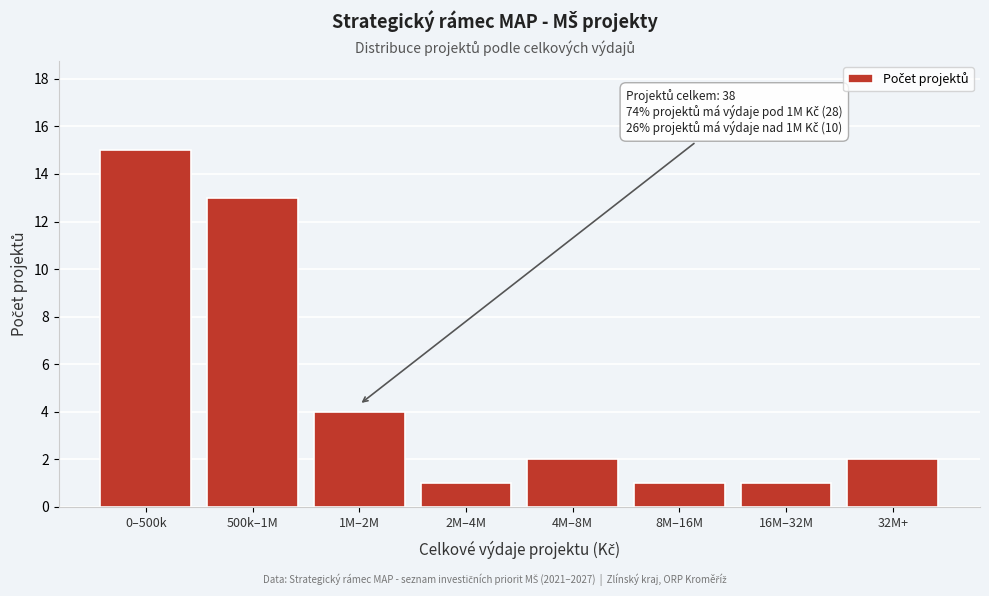

Reading left to right, list all the values displayed in this chart.

0–500k=15	500k–1M=13	1M–2M=4	2M–4M=1	4M–8M=2	8M–16M=1	16M–32M=1	32M+=2